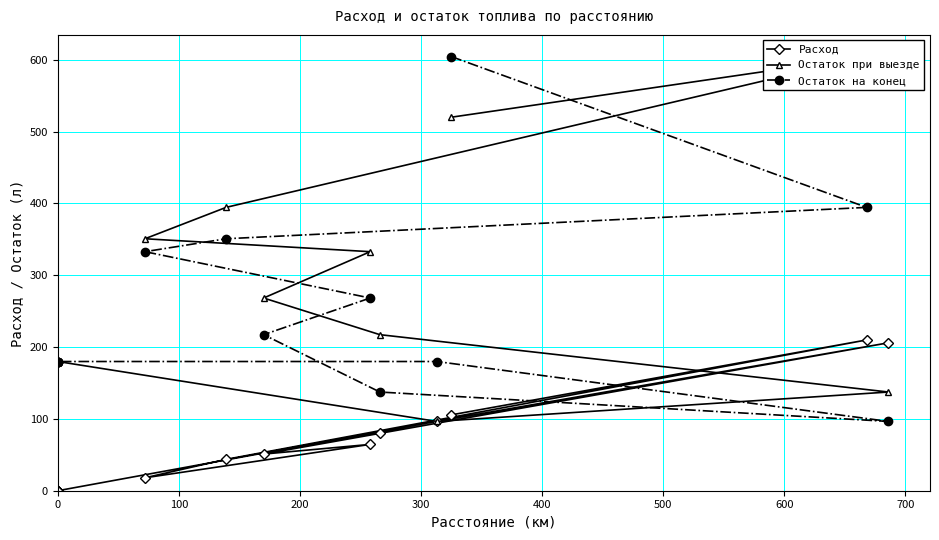

At how many categories does at least one series exceed 357?

3